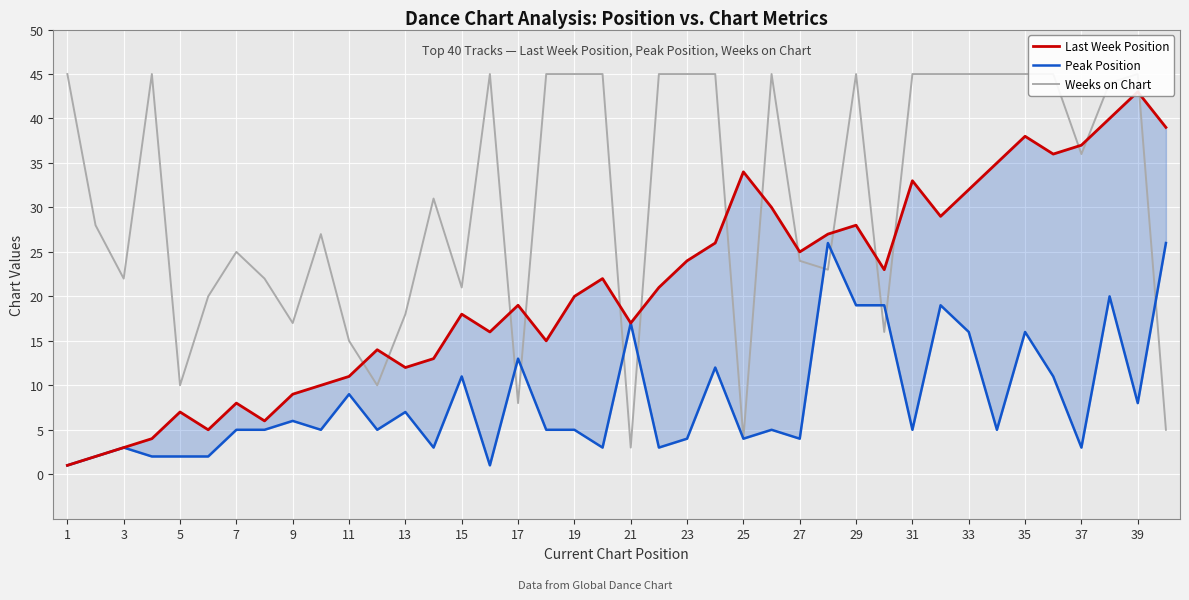

How many times do Last Week Position and Weeks on Chart cross each other?

15